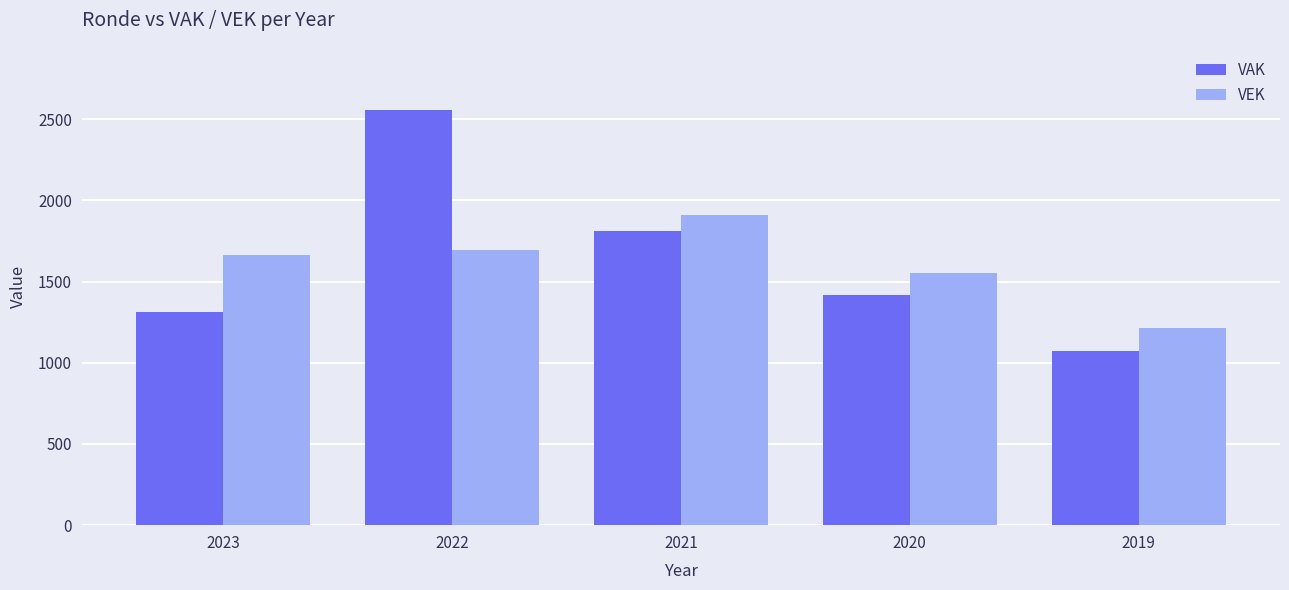

Does the chart contain stacked bars?

No